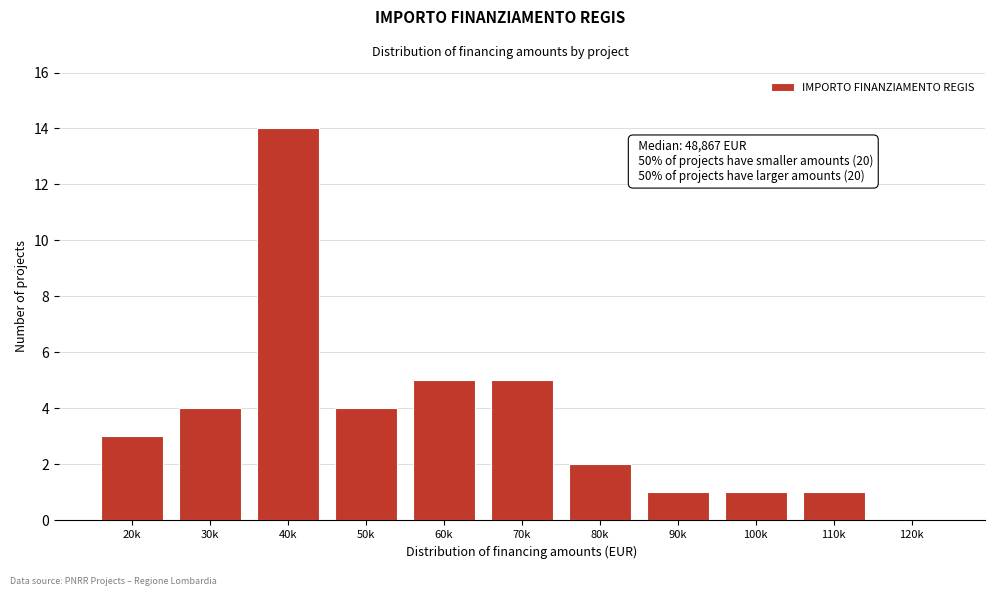

Reading right to left, what are all the values shown in this chart?

120k=0	110k=1	100k=1	90k=1	80k=2	70k=5	60k=5	50k=4	40k=14	30k=4	20k=3